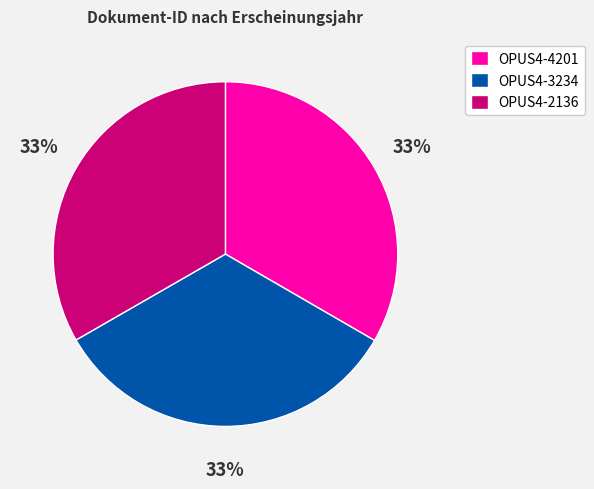

Is the sum of OPUS4-2136 and OPUS4-4201 greater than half?

Yes